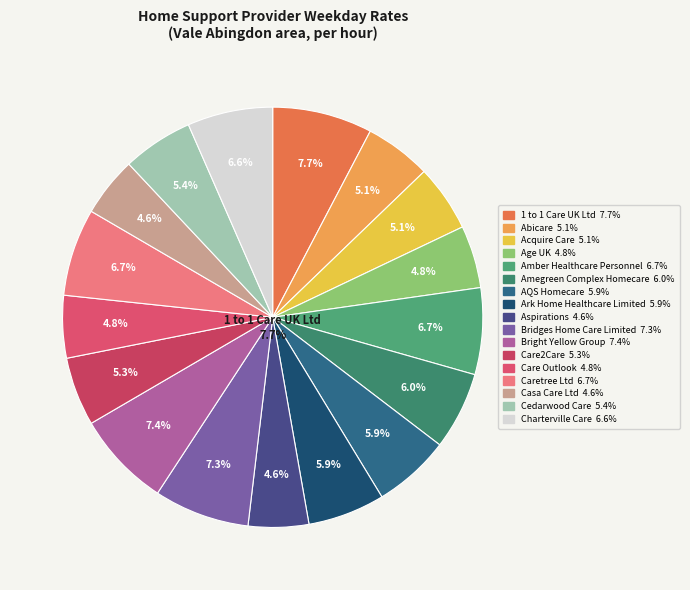

To the nearest percent, what is the average slice percentage?

6%